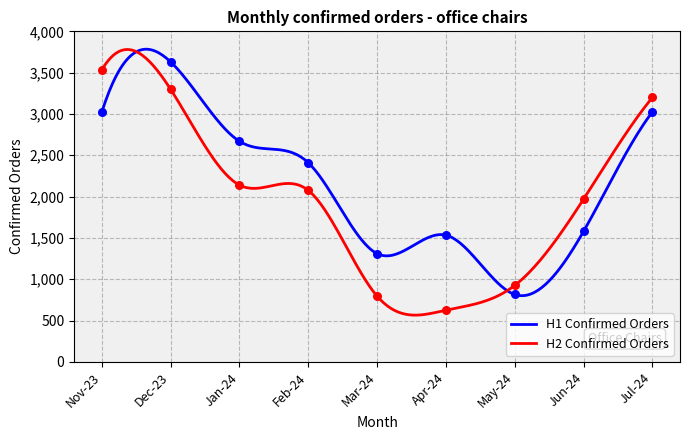

What is the ratio of the value at 2024-01 H2 to the value at 2024-06 H2?

1.1